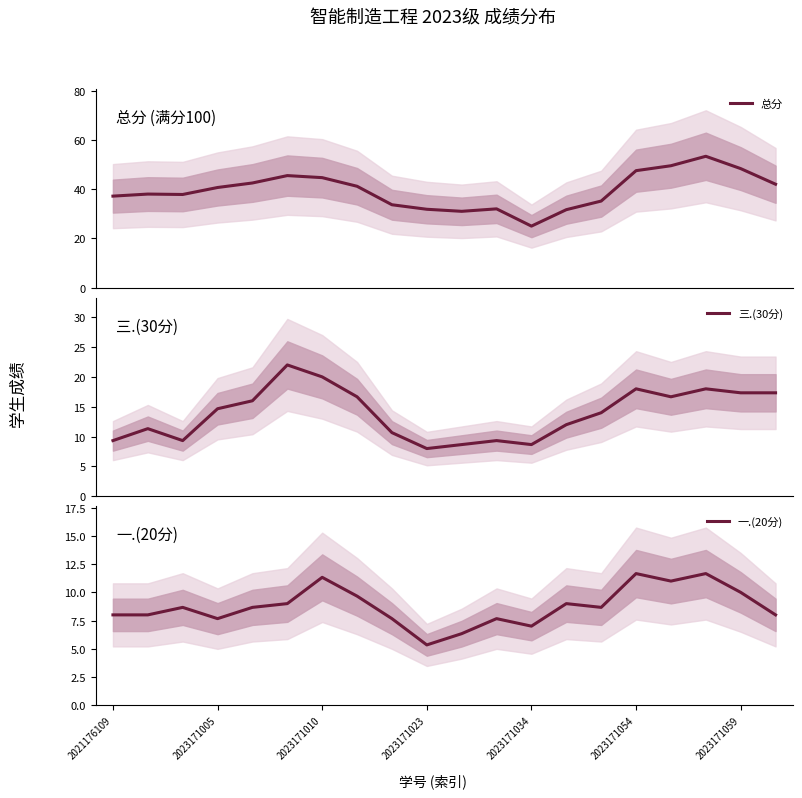

Does the chart display data point markers on the line(s)?

No